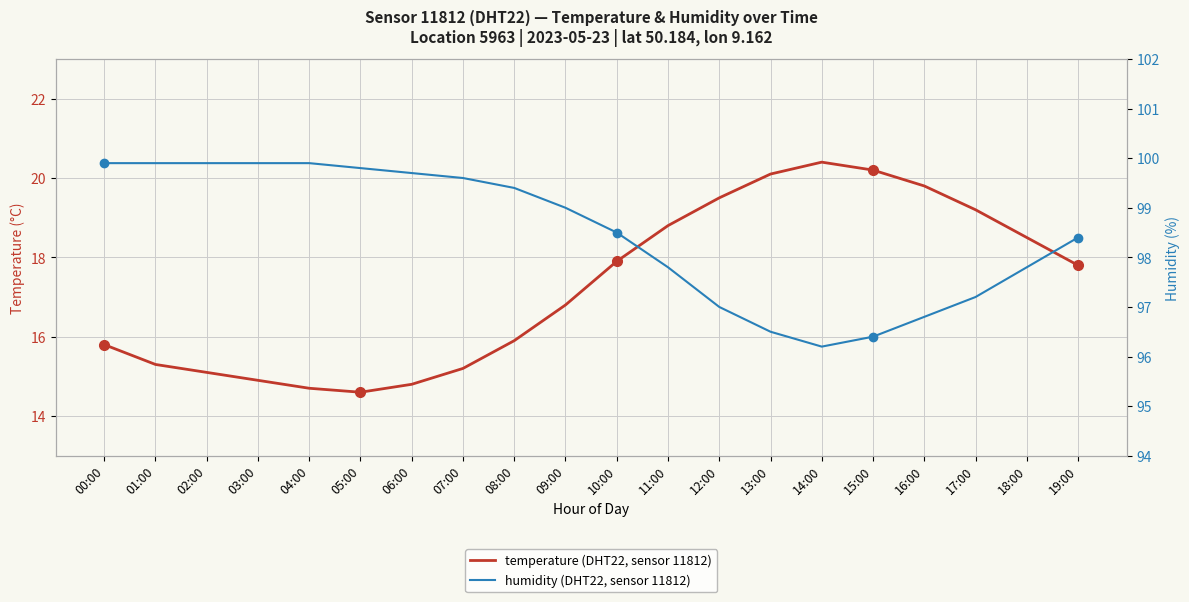

Rank the series by their average value, from lowest to highest.

temperature (DHT22, sensor 11812), humidity (DHT22, sensor 11812)